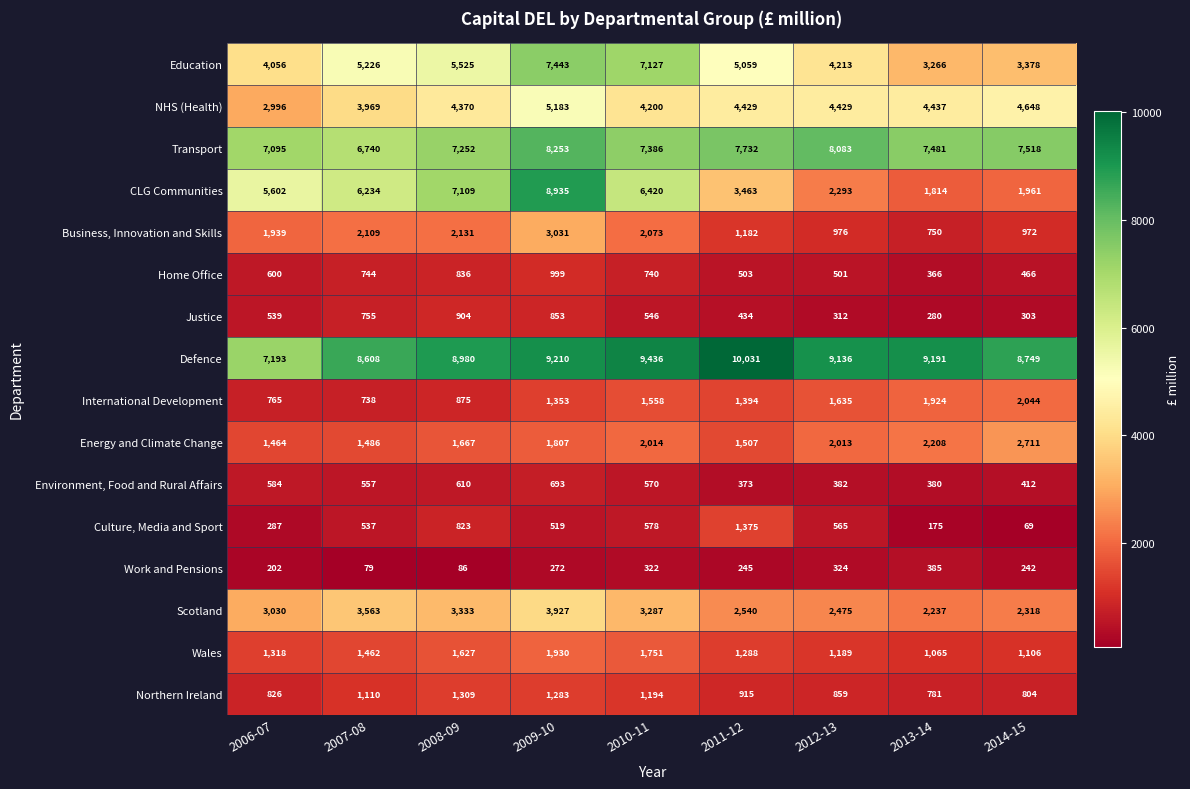

Is it true that NHS (Health) equals 6649 at 2014-15?

False